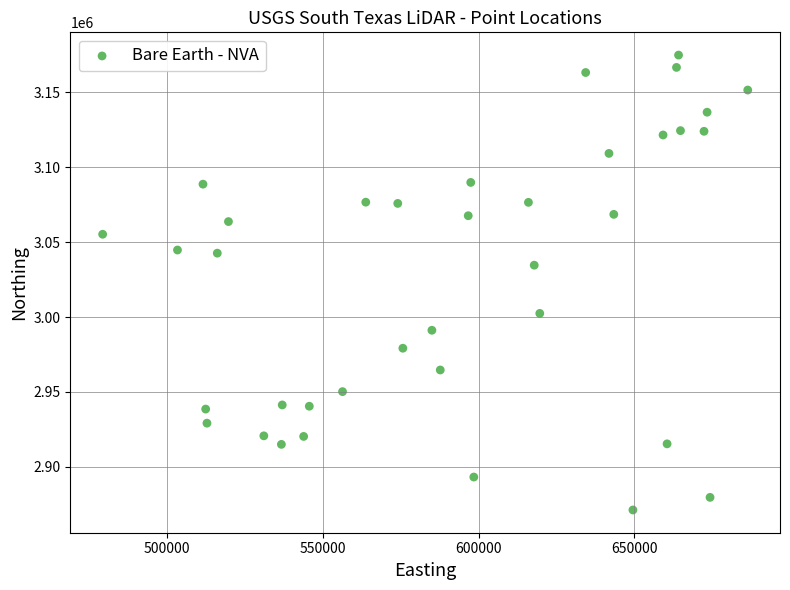

What is the range of Y values (max minus min)?

303485.6